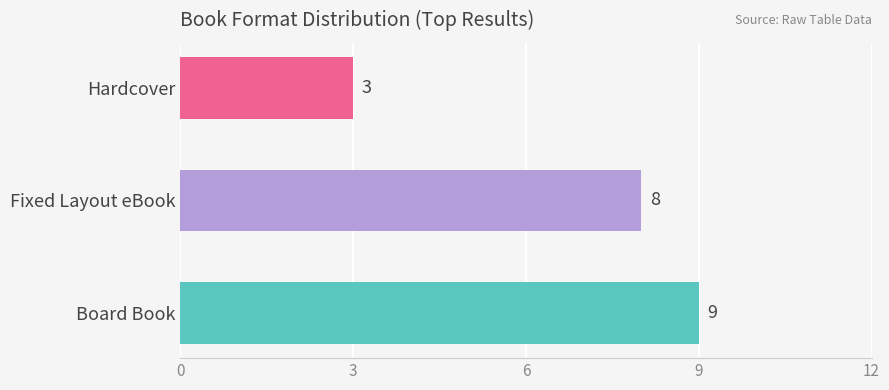

What is the difference between the maximum and second lowest values?

1